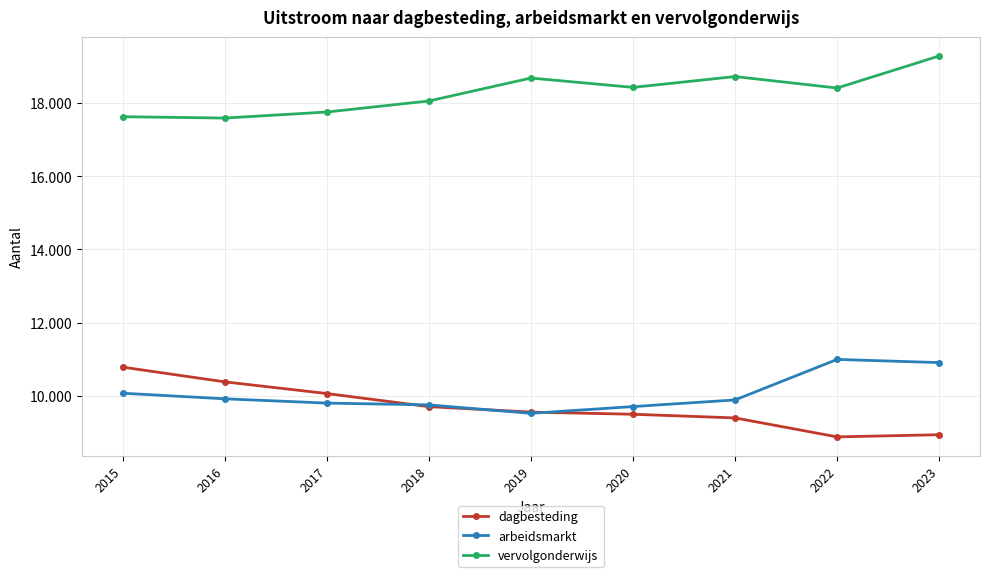

Which label corresponds to the largest value in the chart?

2023